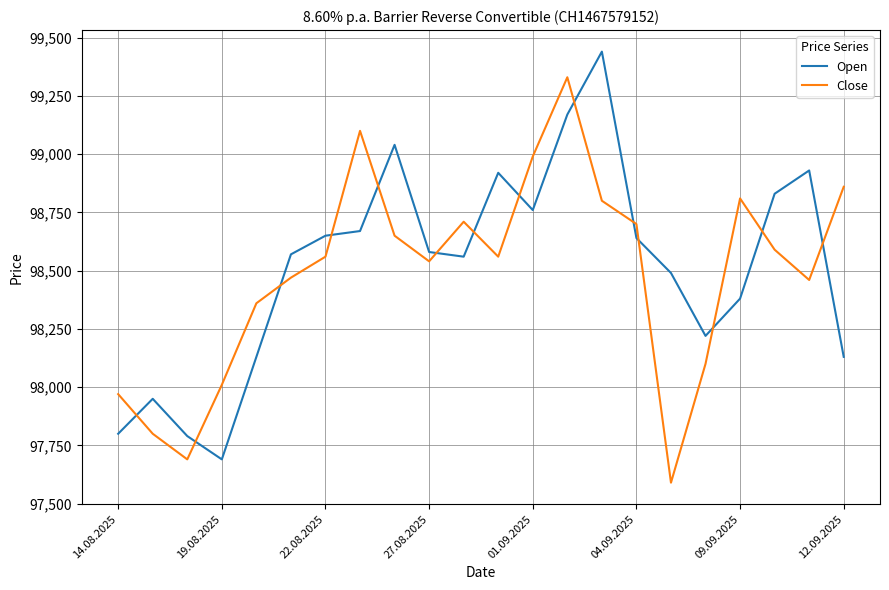

What is the highest value of the Open series?

99440